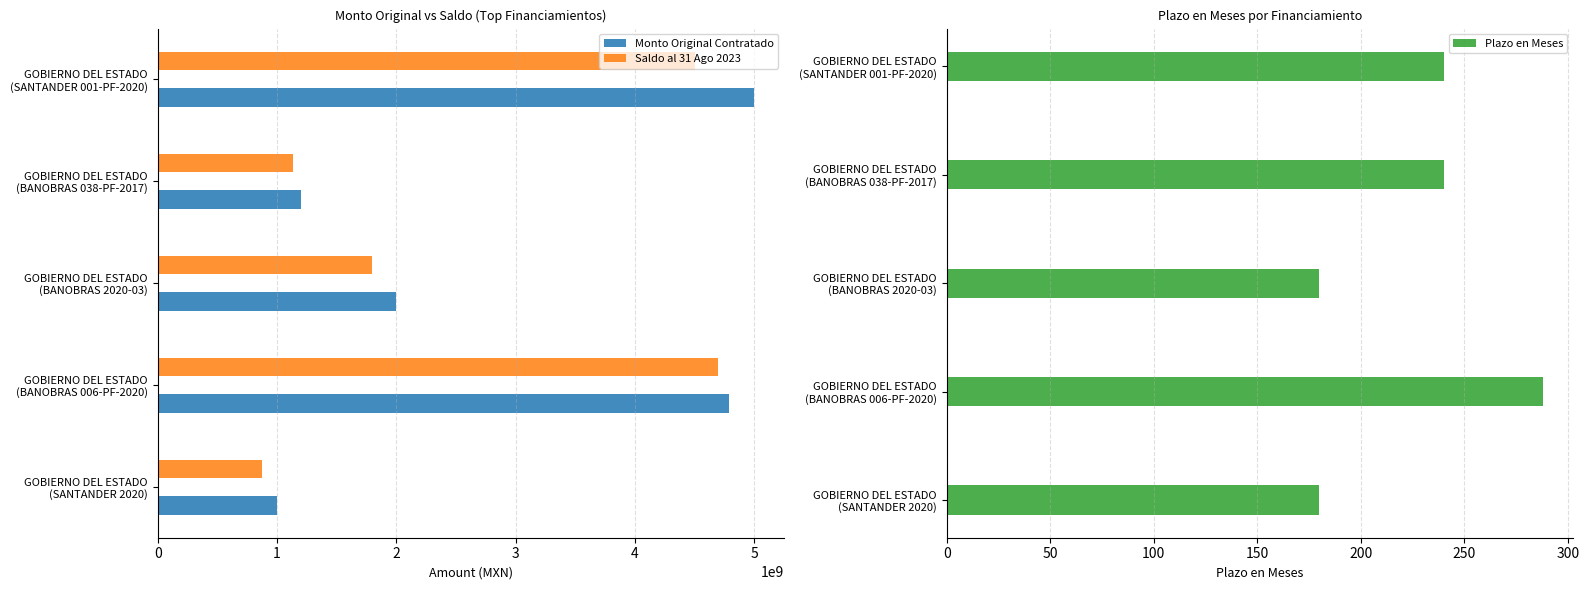

What is the sum of all Monto Original Contratado values?

13992200326.1